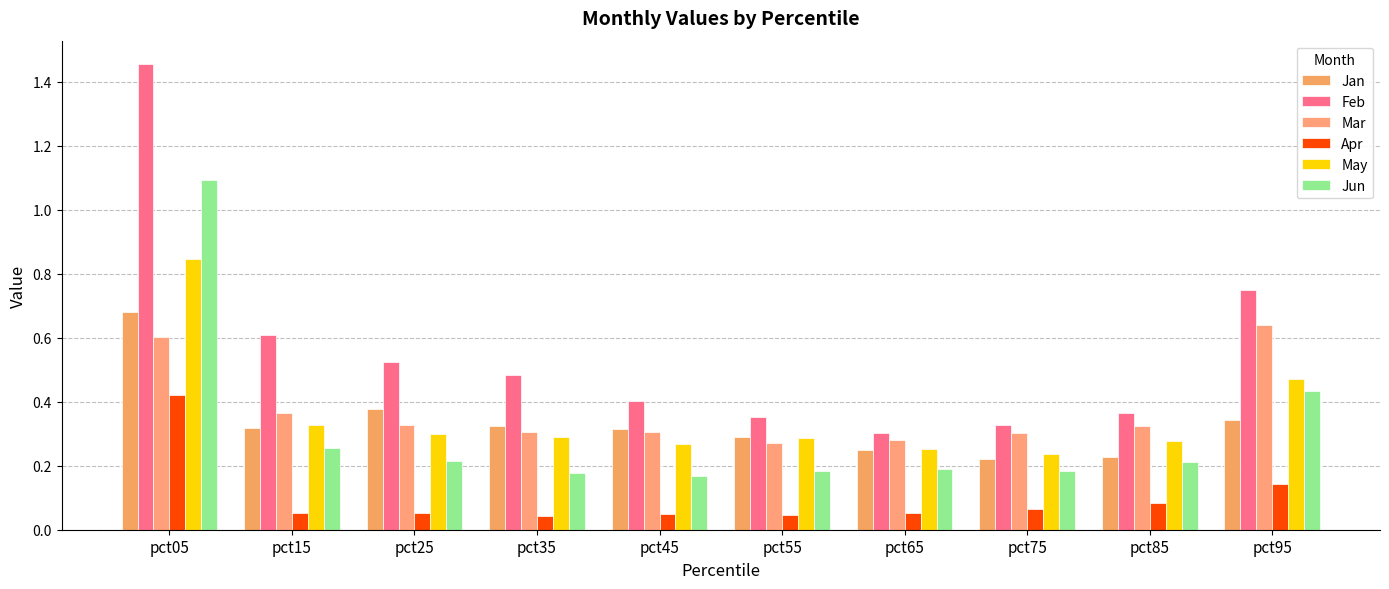

How many bars are there in total?

60